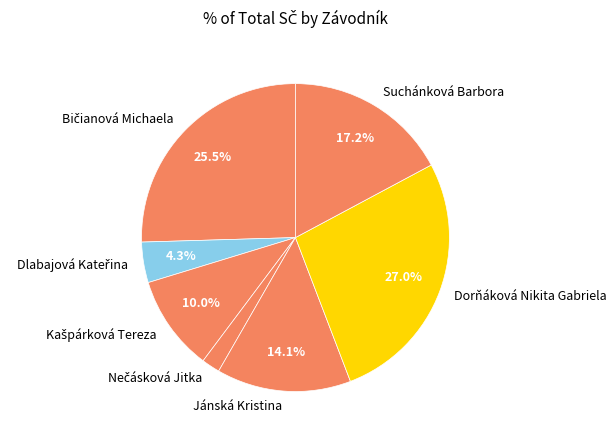

Is Suchánková Barbora the majority of the pie?

No